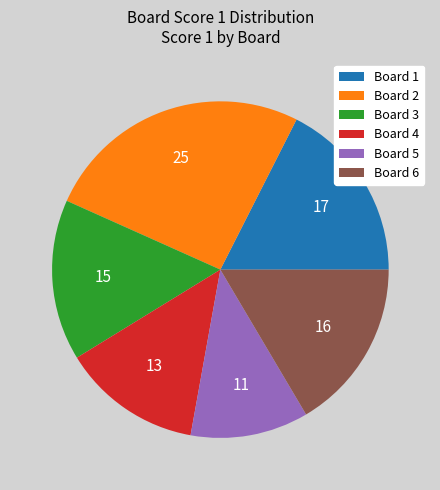

Count the number of slices in the pie.

6